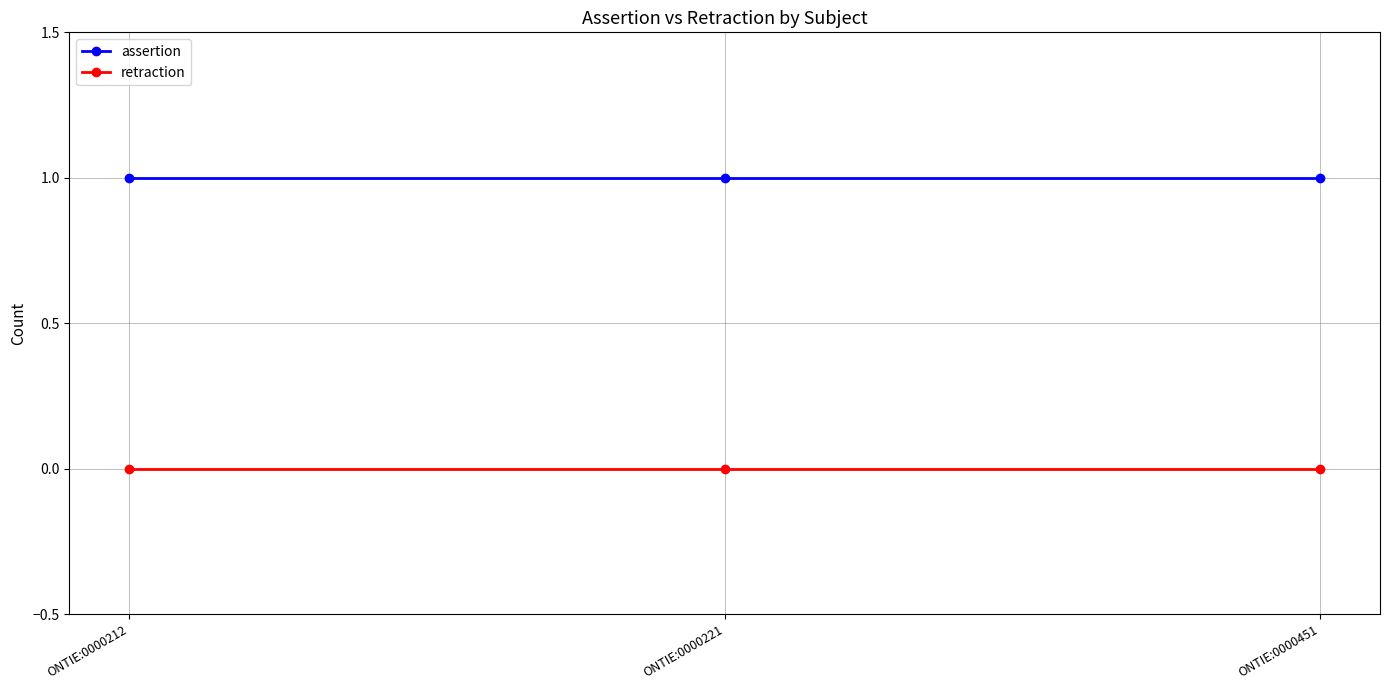

Reading right to left, list all the values displayed in this chart.

assertion: 1	1	1
retraction: 0	0	0